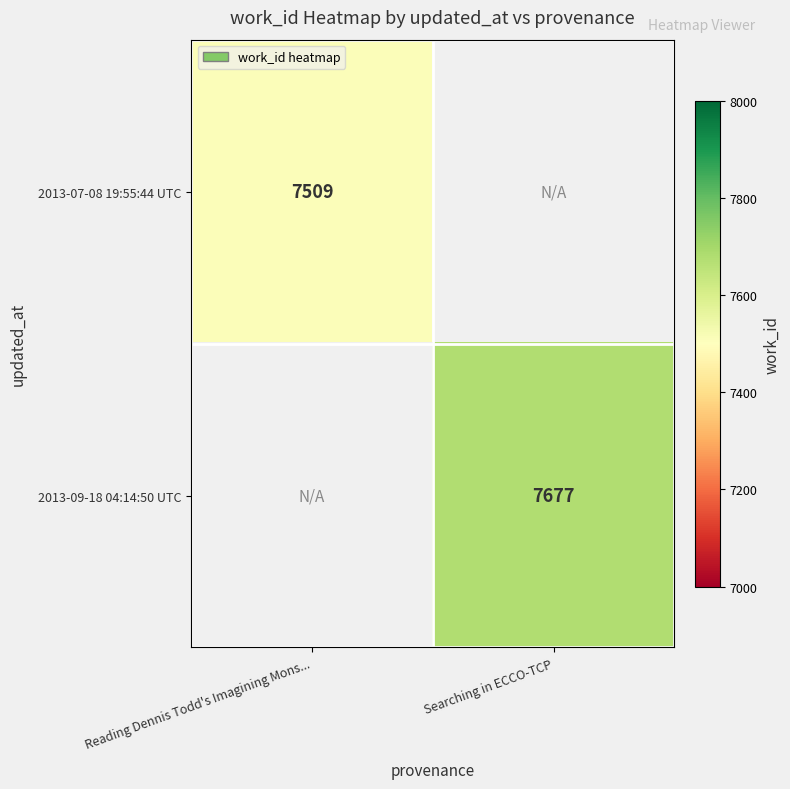

True or false: 2013-07-08 19:55:44 UTC has a value of 7509 at Reading Dennis Todd's Imagining Mons....

True